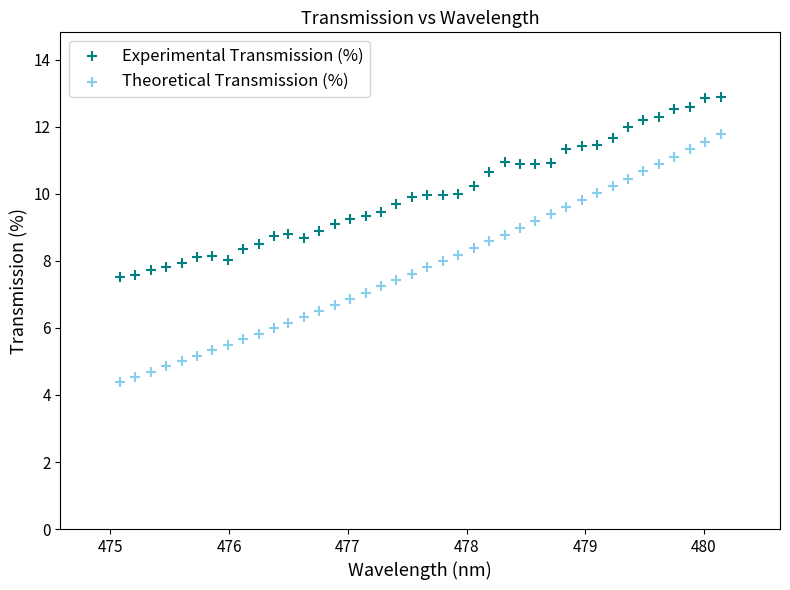

Which series reaches the maximum Y coordinate?

Experimental Transmission (%)